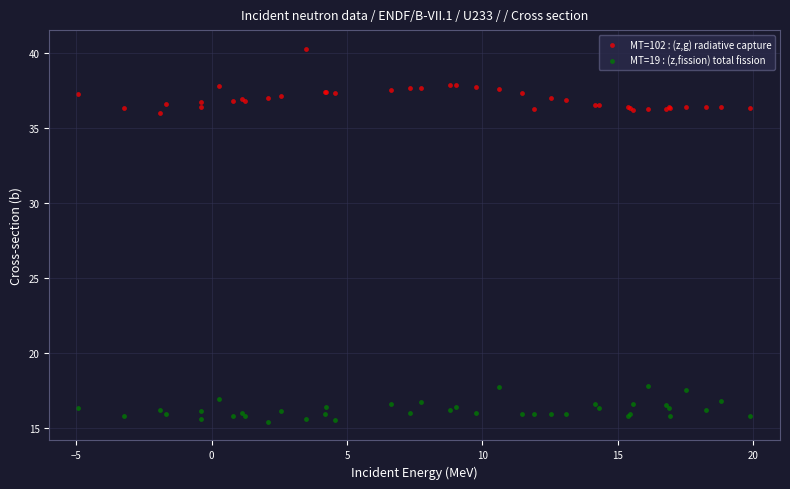

Which series contains the lowest Y value?

MT=19 : (z,fission) total fission